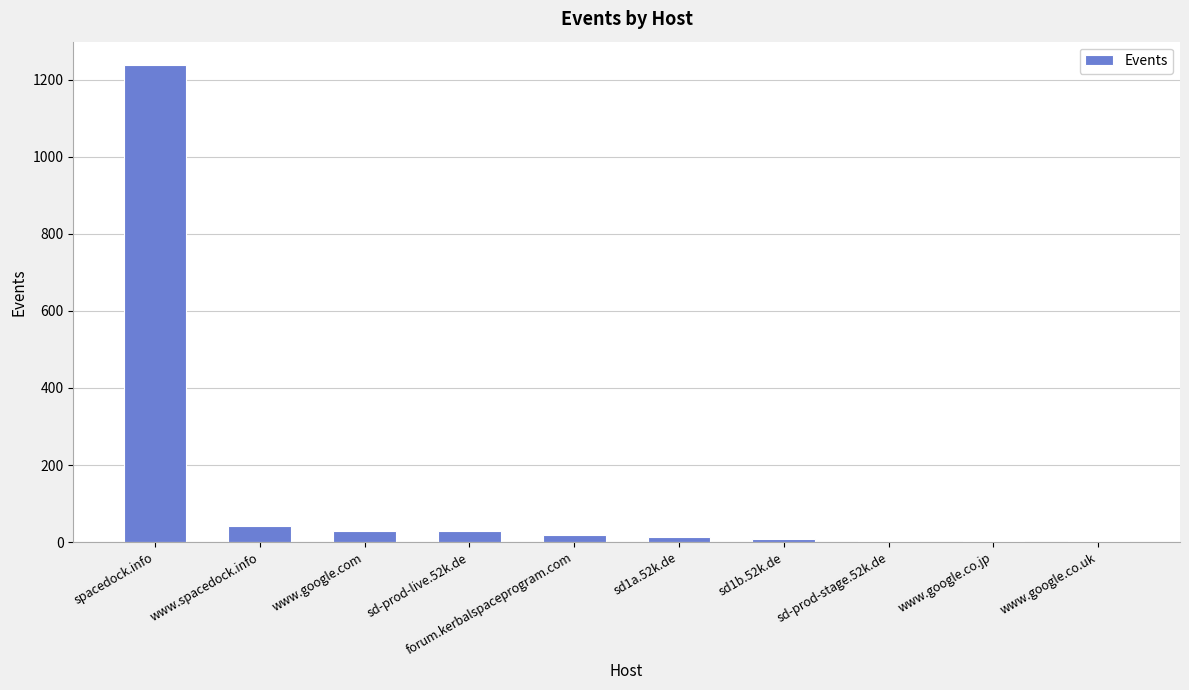

What is the maximum value shown in the chart?

1237